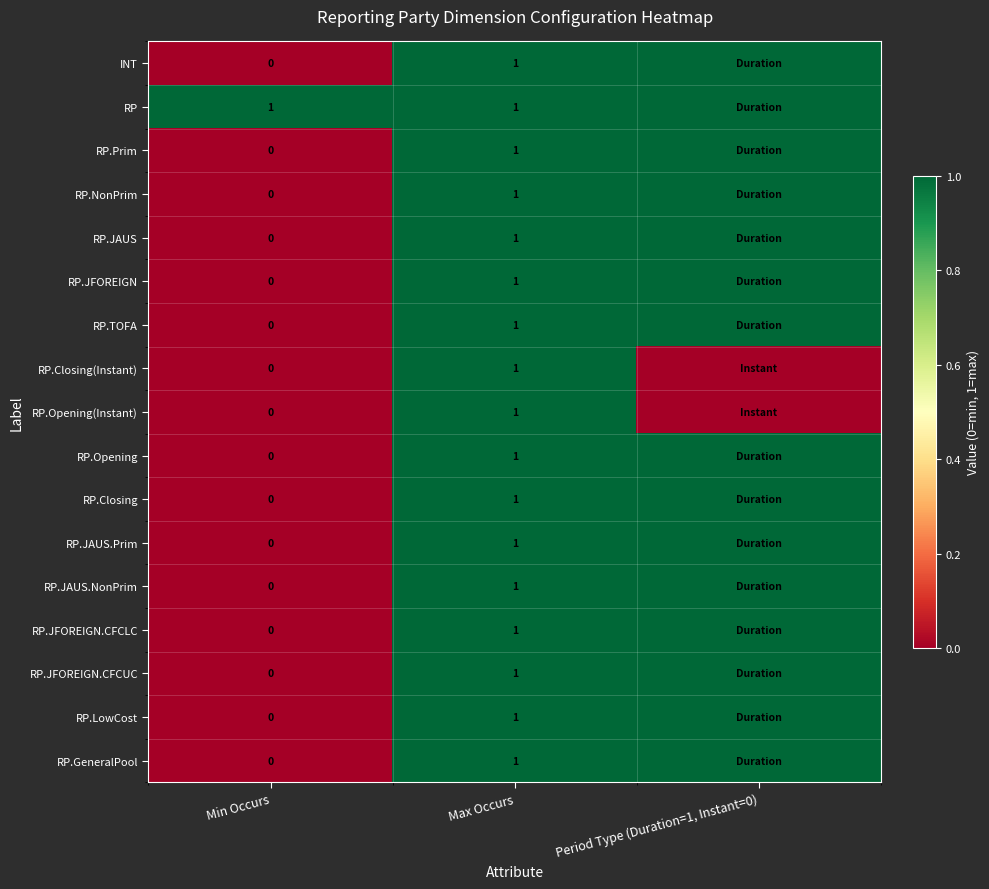

Is it true that RP equals 1 at Min Occurs?

True